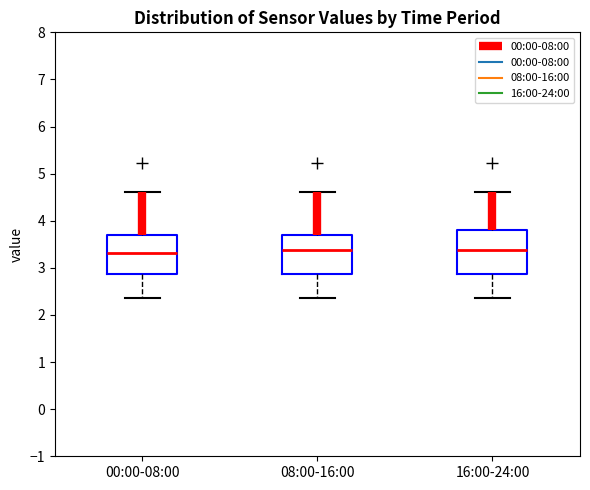

Reading left to right, transcribe this box plot: for each box, give where its median line is, the range the box spans, and where its two whiskers end, as read against the y-axis. The values are not printed on the chart, so give them approximately, as read against the axis.

00:00-08:00: median 3.3, box 2.9 to 3.7, whiskers 2.4 to 4.6
08:00-16:00: median 3.4, box 2.9 to 3.7, whiskers 2.4 to 4.6
16:00-24:00: median 3.4, box 2.9 to 3.8, whiskers 2.4 to 4.6